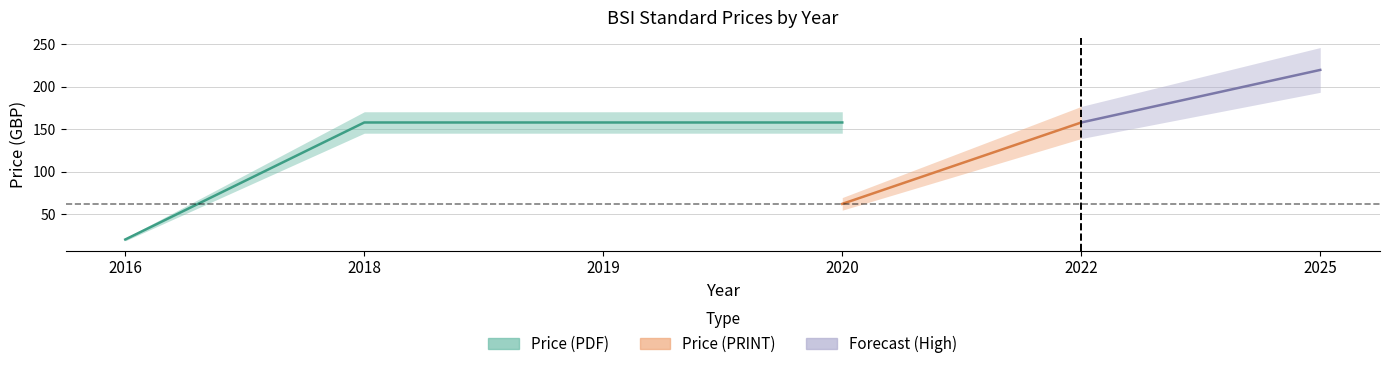

How many data points in Price (PDF) are less than 158?

1